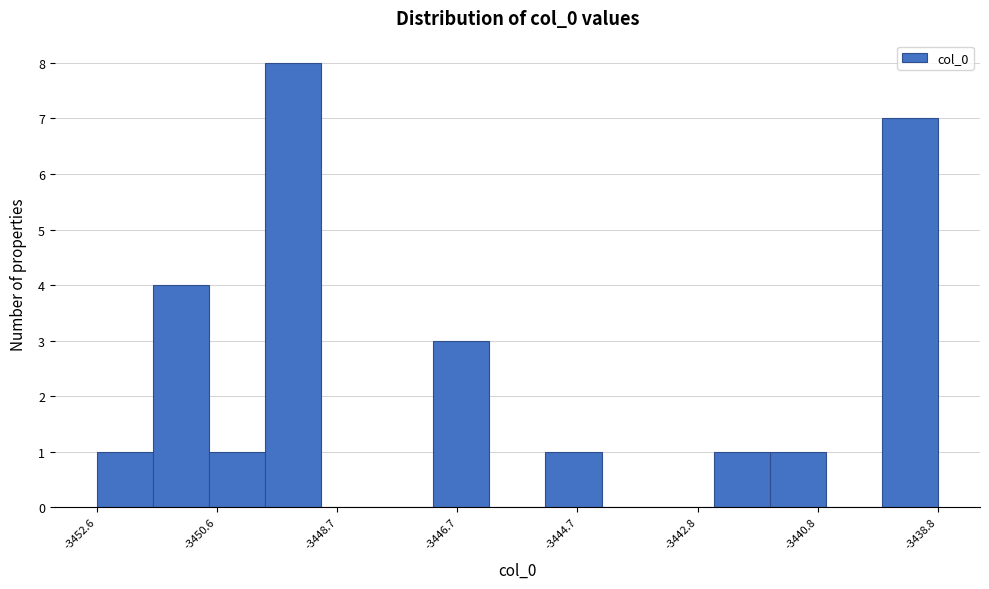

Over which range of the x-axis is the bar tallest?

-3449.8 to -3449.0